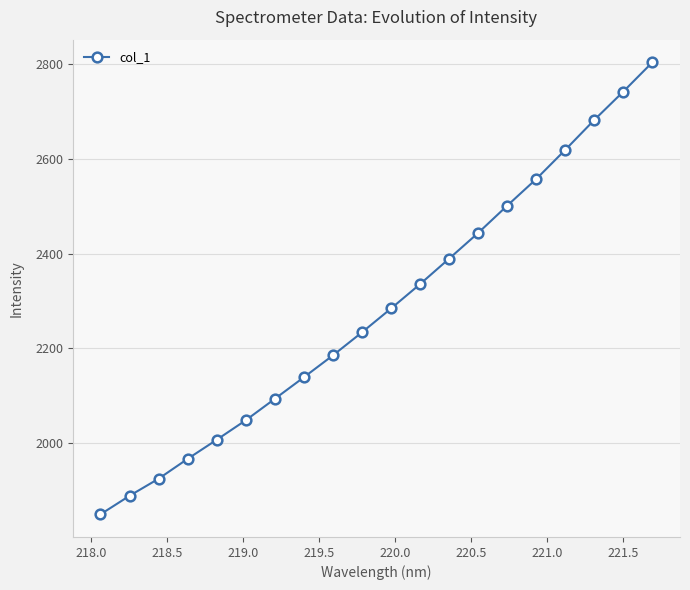

Does the chart have visible grid lines?

Yes